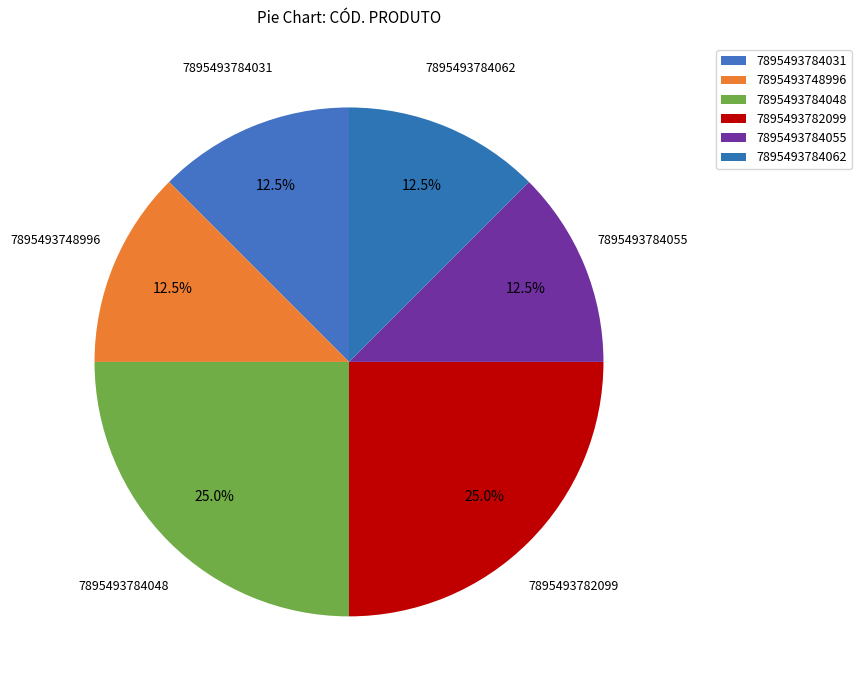

To the nearest percent, what is the combined percentage of 7895493784048 and 7895493748996?

38%